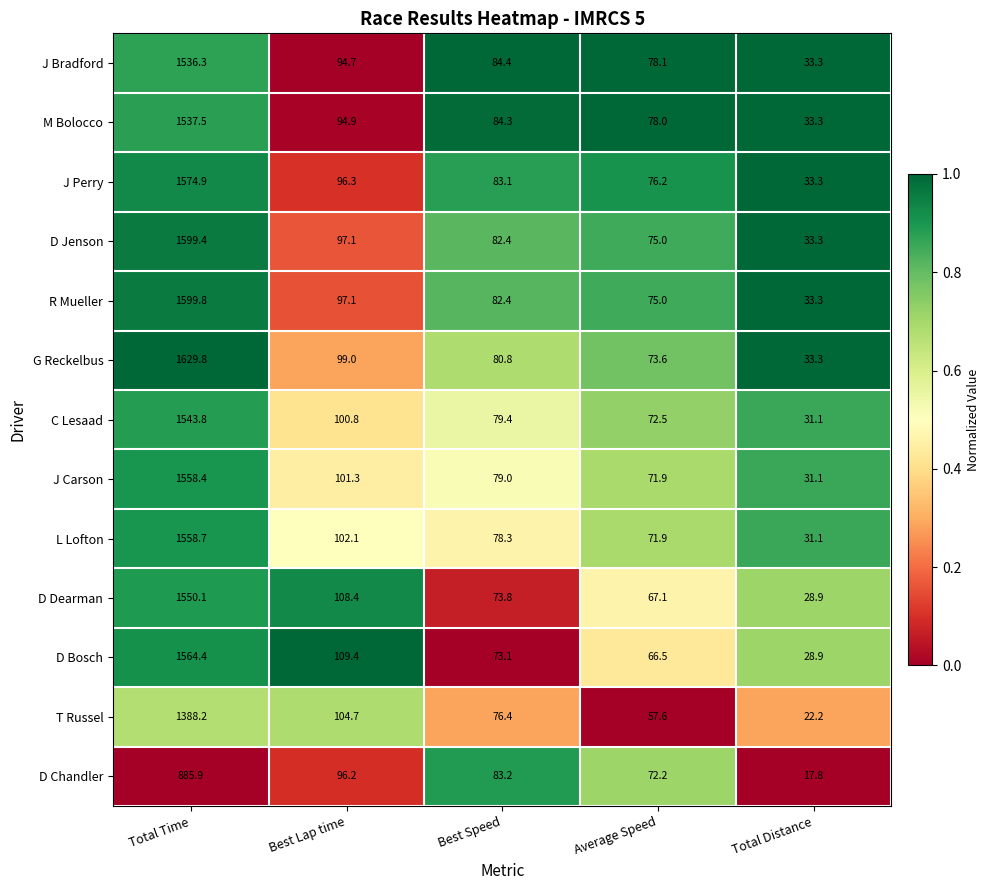

The J Carson series shows 8.3 at Total Distance. True or false?

False